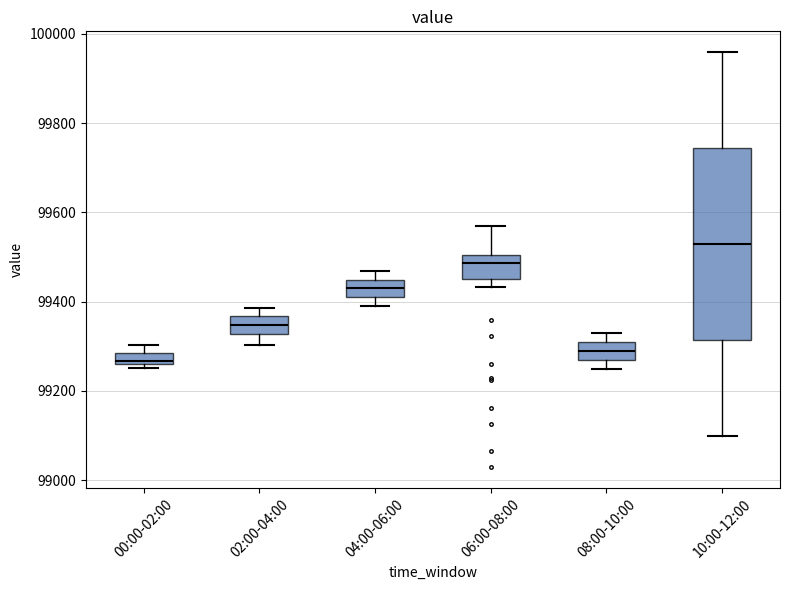

Which box is the tallest, from its lower edge to its upper edge?

10:00-12:00